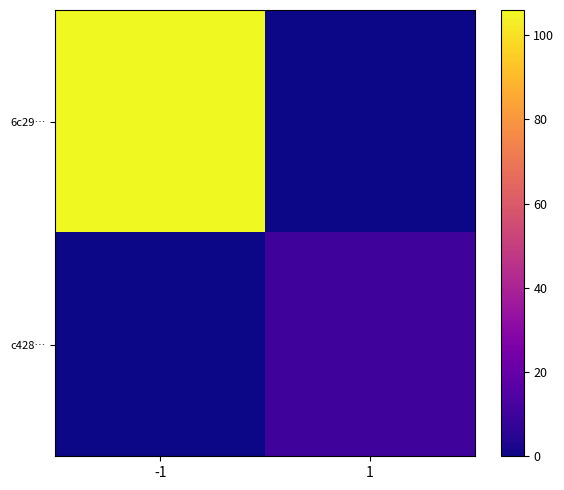

At how many categories does at least one series exceed 45?

1